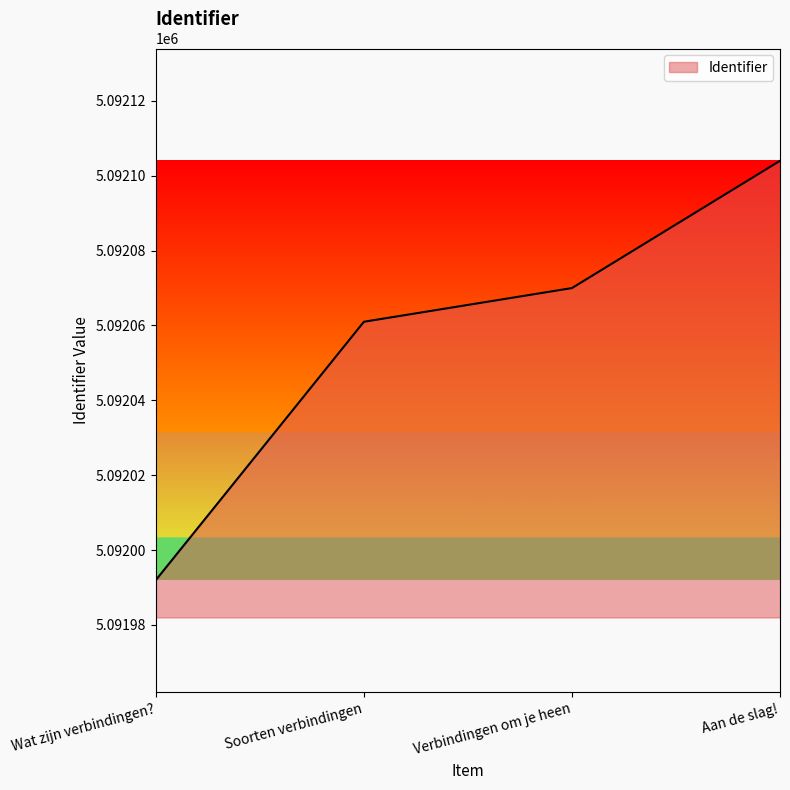

Which has a higher value, Aan de slag! or Wat zijn verbindingen??

Aan de slag!